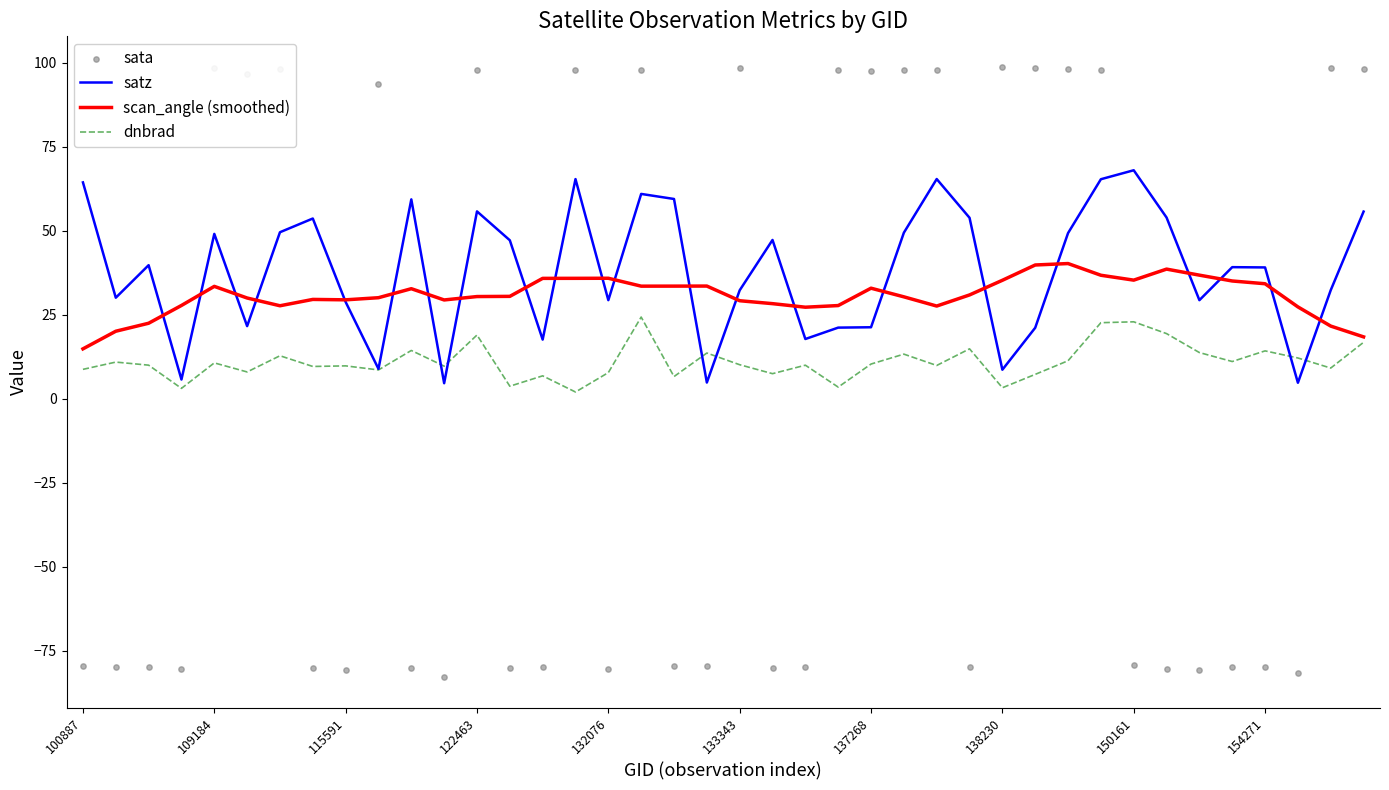

What is the total value across all series at 31?

222.7